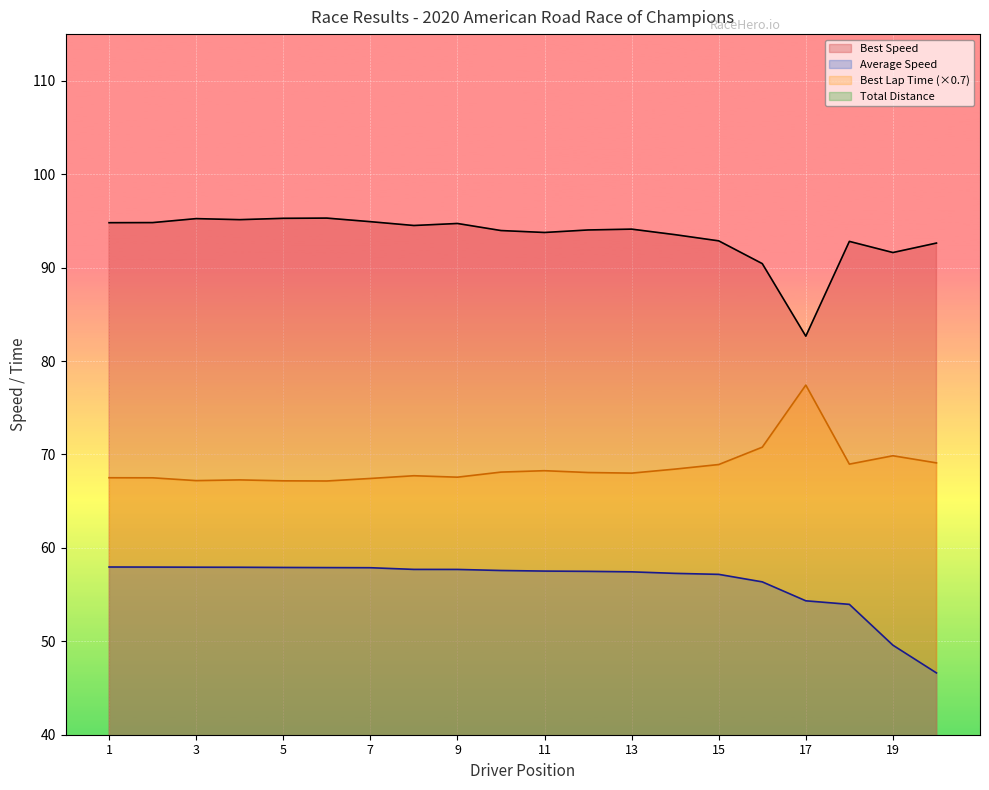

What is the lowest value of the Best Lap time series?

67.2